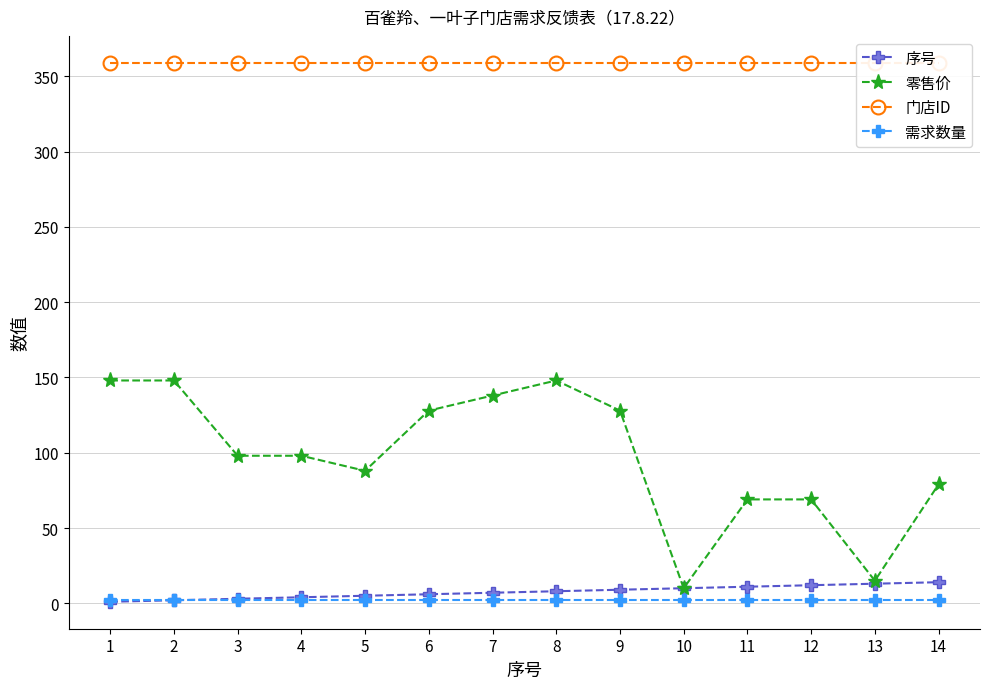

Read the 零售价 value at 7, to the nearest 10.

140